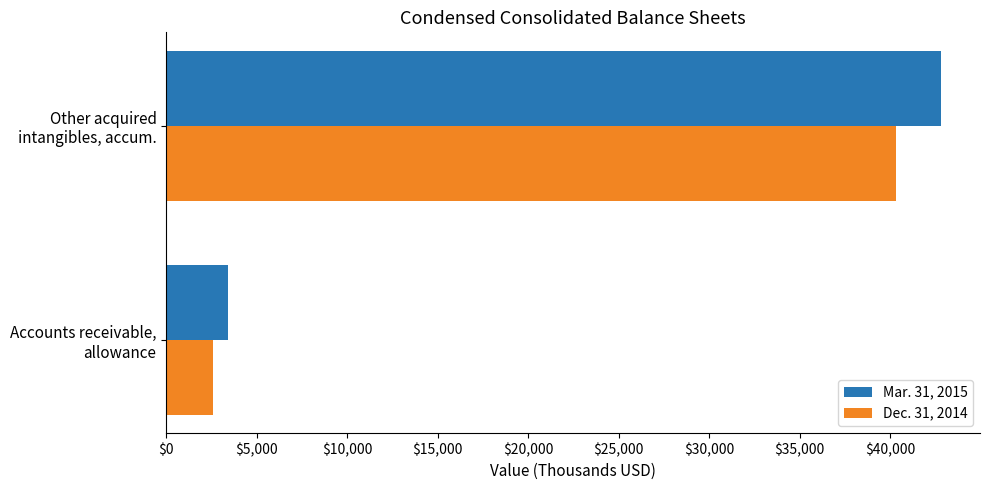

What is the lowest value of the Dec. 31, 2014 series?

2563